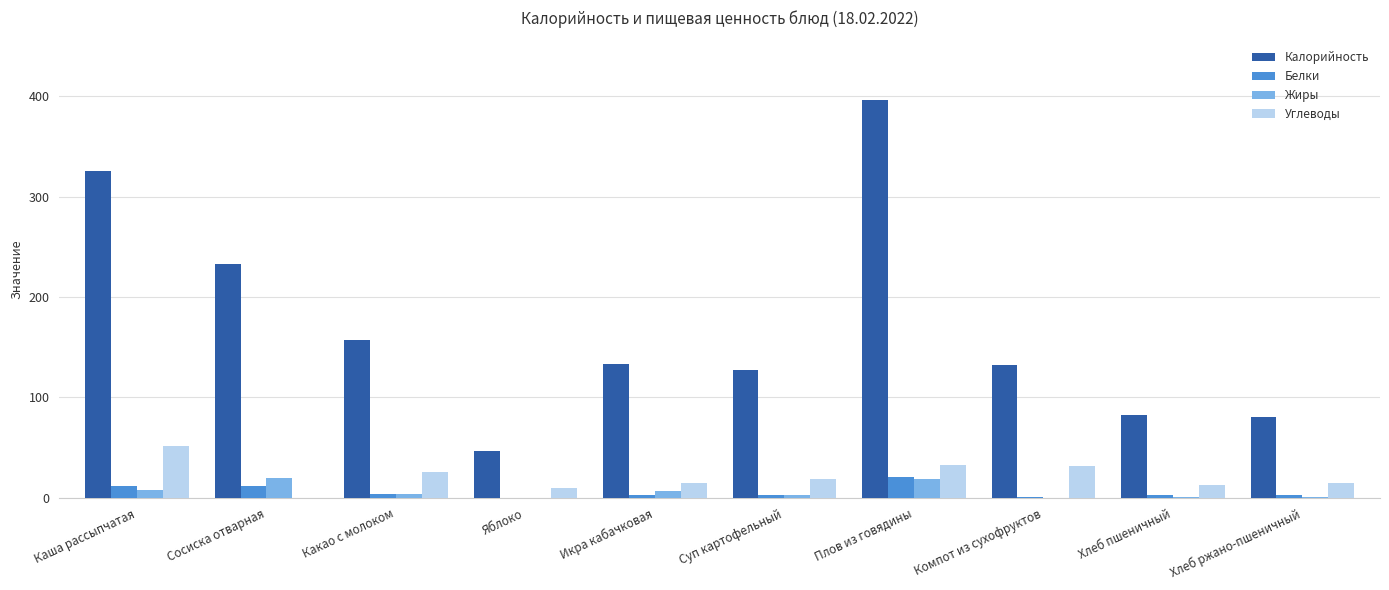

Between Каша рассыпчатая and Икра кабачковая, which series saw the biggest shift?

Калорийность